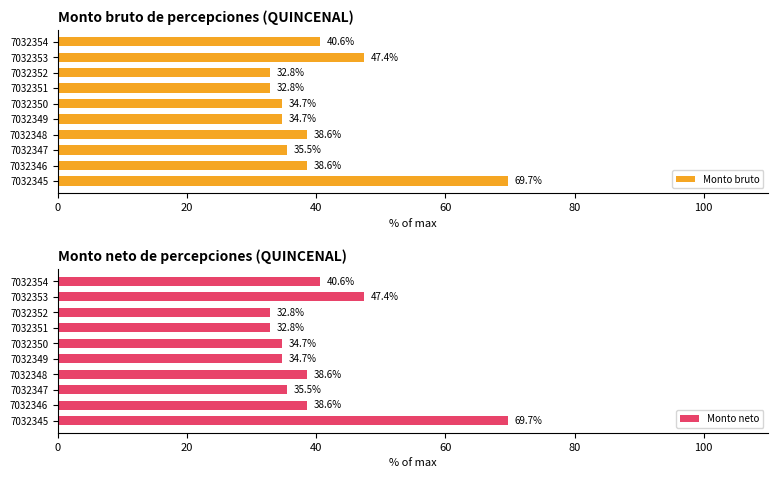

Is it true that Monto bruto equals 34.7 at 7032349?

True